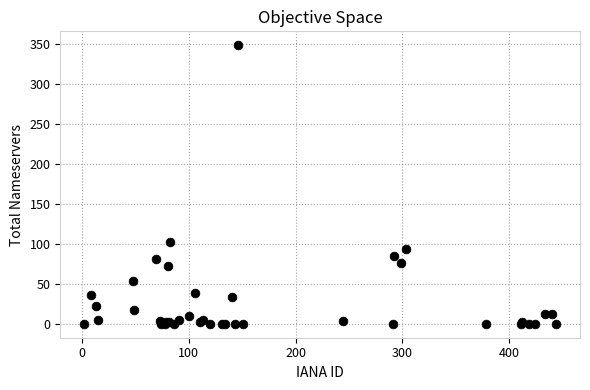

What Y value in the scatter plot is closest to 174?

102